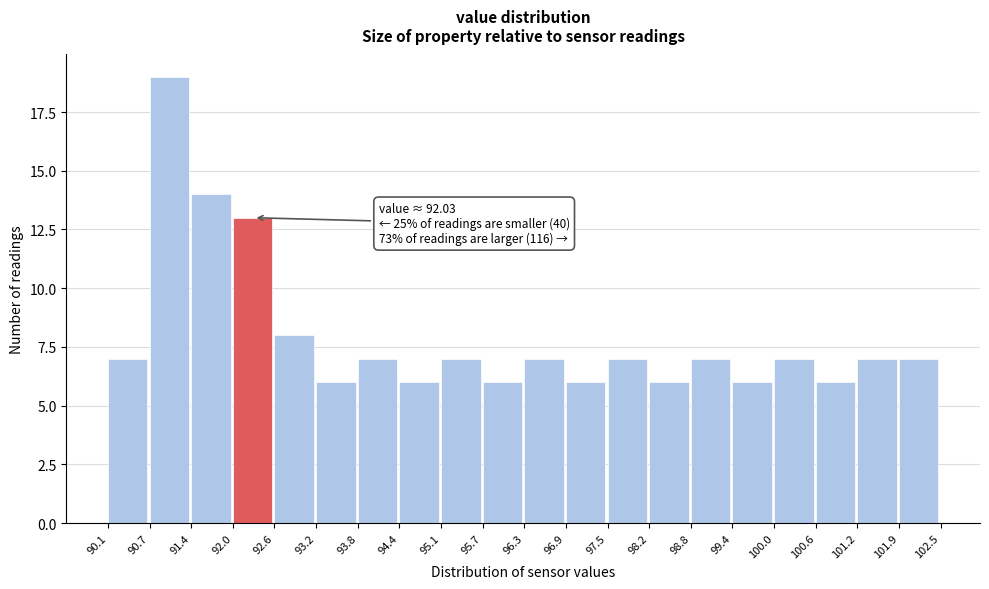

Which range on the x-axis has the tallest bar?

90.7 to 91.4